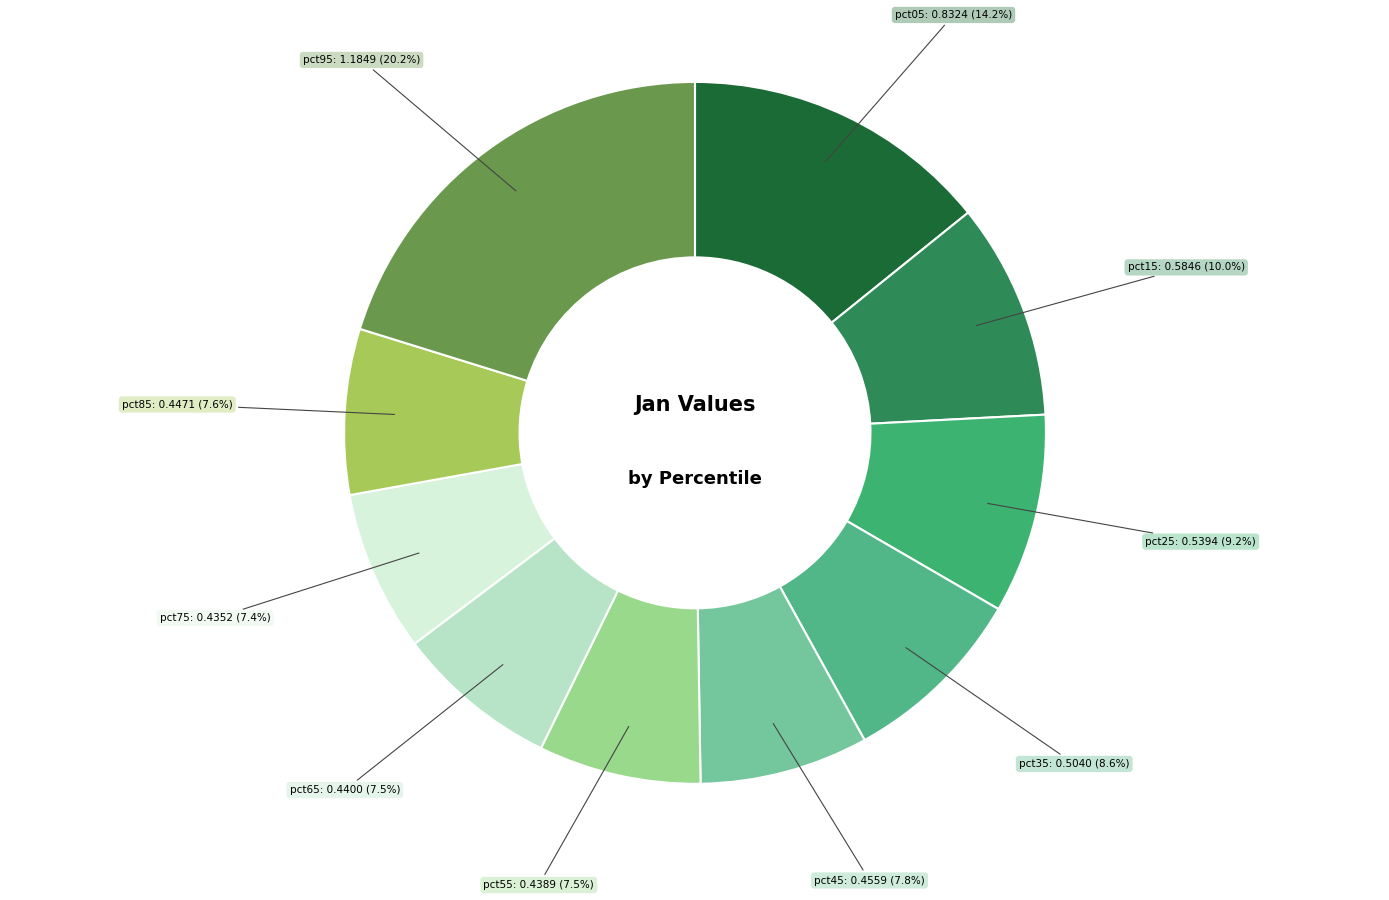

How many segments does this pie chart have?

10